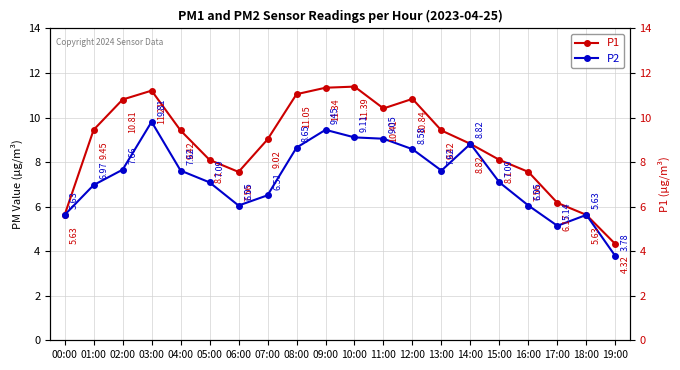

What is the total value across all series at 03:00?

21.0